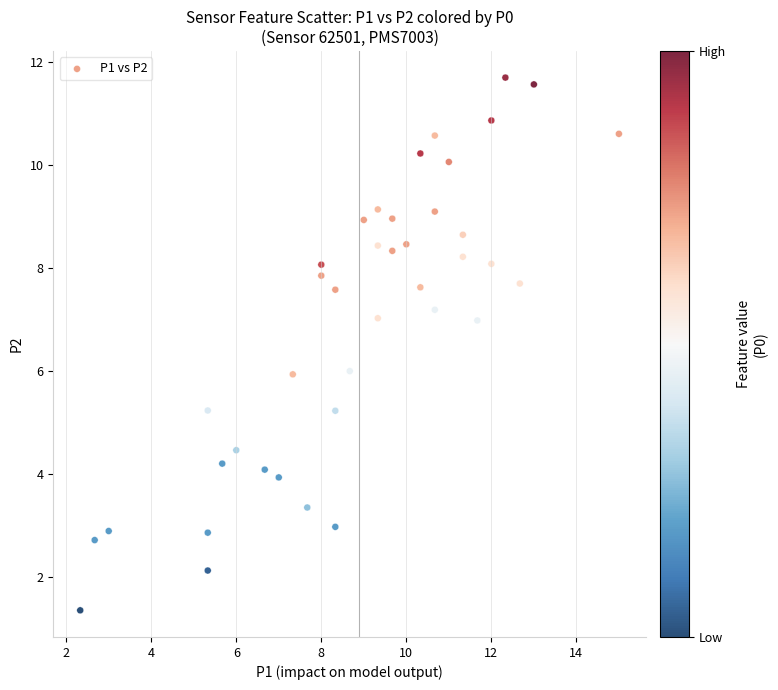

What is the range of Y values (max minus min)?

10.3